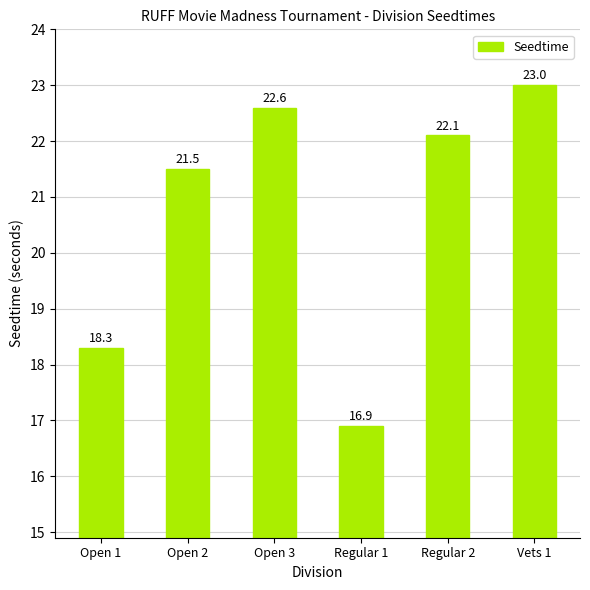

What is the difference between the maximum and minimum values?

6.1